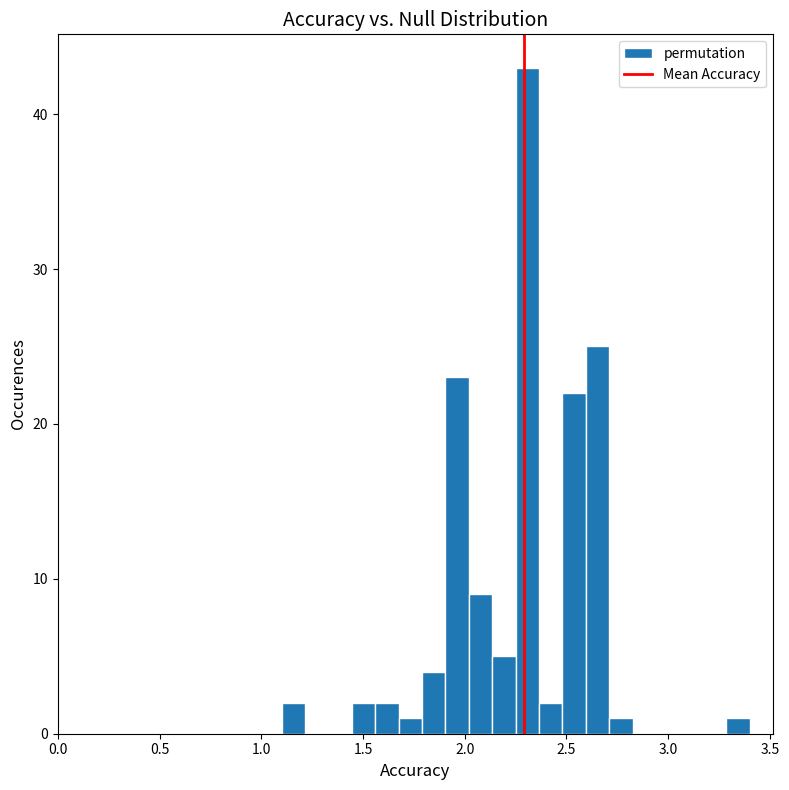

Around what value on the x-axis is the tallest bar? Give the approximate position of its centre, as read against the axis.

2.30